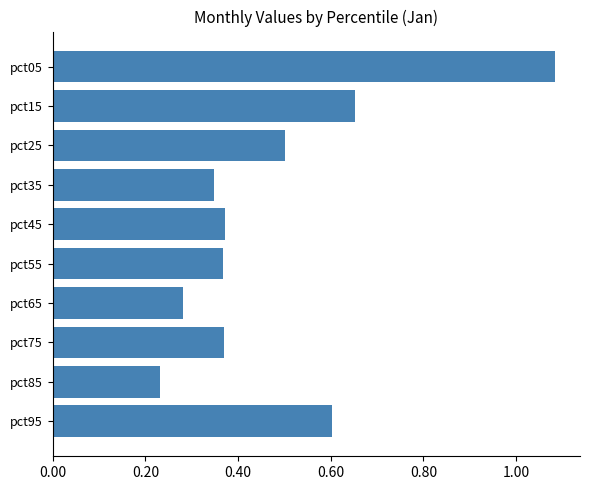

How many bars are there in total?

10